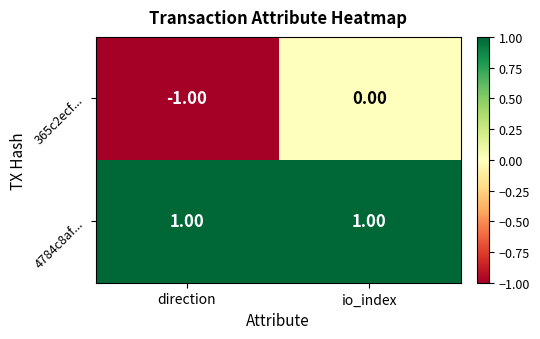

At which category does the chart reach its minimum across all series?

direction